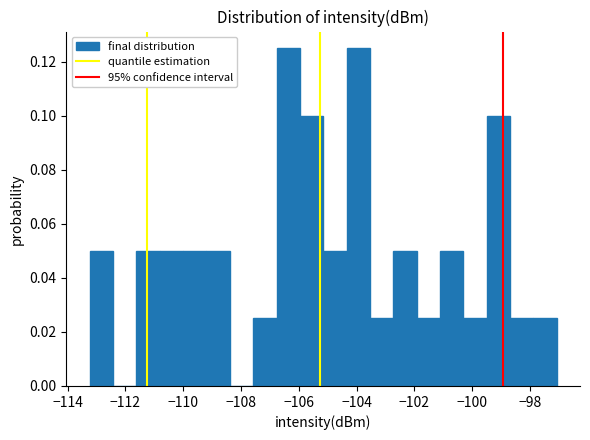

Reading left to right, list every bar in this chart as the range it spans on the x-axis followed by its height. Neither the bar edges nor the heights are printed on the chart, so give them approximately, as read against the axes.

-113.2 to -112.4: 0.050
-112.4 to -111.6: 0
-111.6 to -110.8: 0.050
-110.8 to -110.0: 0.050
-110.0 to -109.2: 0.050
-109.2 to -108.4: 0.050
-108.4 to -107.6: 0
-107.6 to -106.8: 0.026
-106.8 to -106.0: 0.126
-106.0 to -105.2: 0.100
-105.2 to -104.4: 0.050
-104.4 to -103.6: 0.126
-103.6 to -102.8: 0.026
-102.8 to -102.0: 0.050
-102.0 to -101.2: 0.026
-101.2 to -100.4: 0.050
-100.4 to -99.4: 0.026
-99.4 to -98.6: 0.100
-98.6 to -97.8: 0.026
-97.8 to -97.0: 0.026